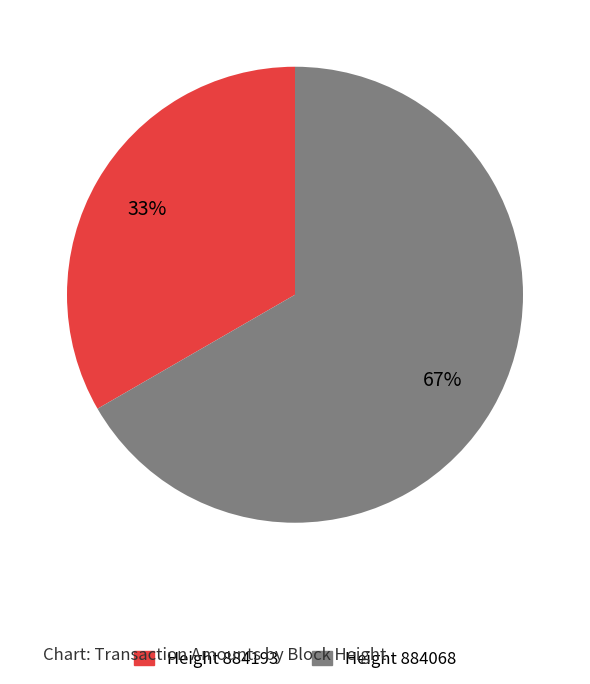

To the nearest percent, what is the average slice percentage?

50%